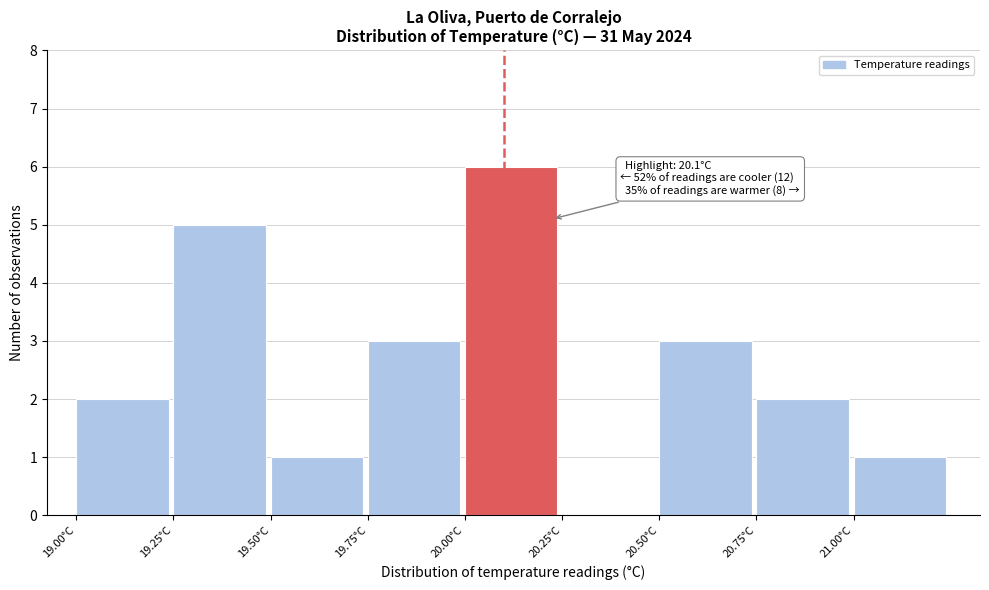

Which range on the x-axis has the tallest bar?

20.00 to 20.25